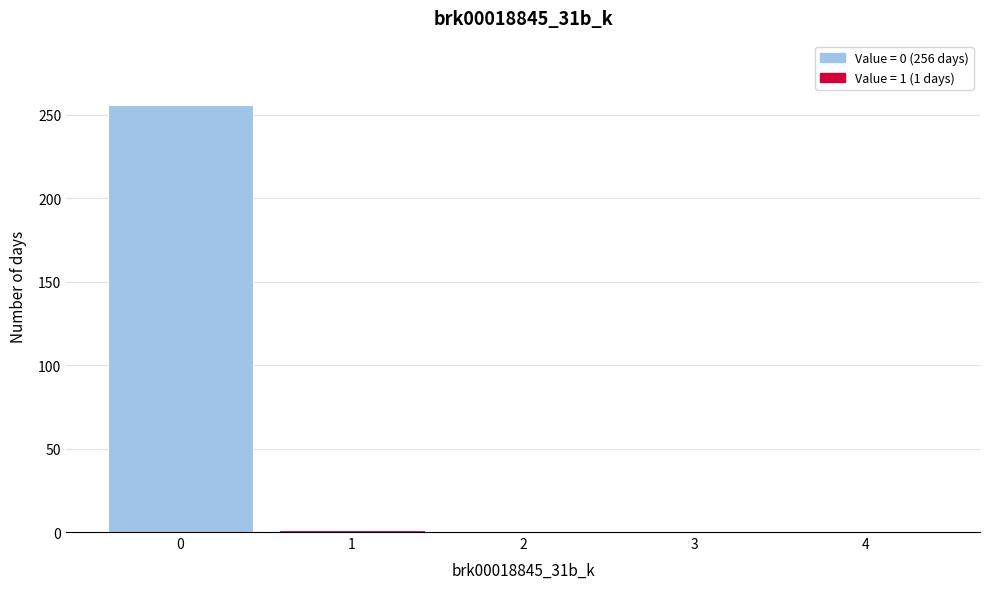

What is the maximum value shown in the chart?

256